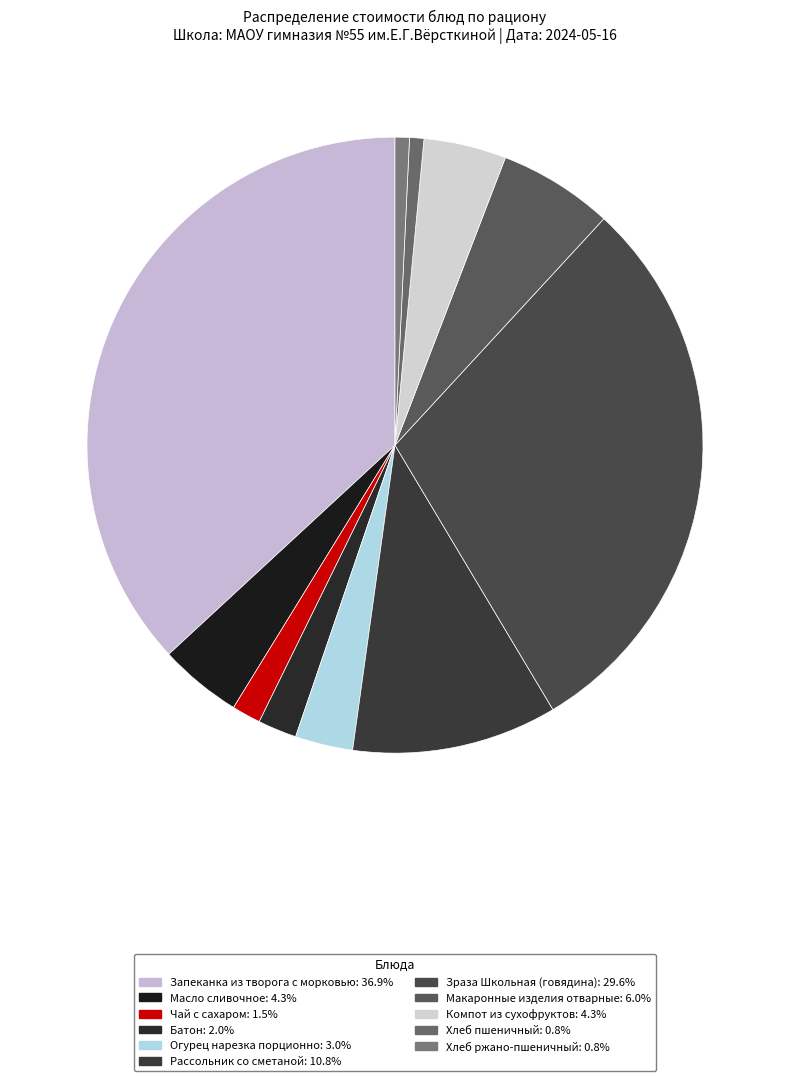

Which category has the smallest portion of the pie?

Хлеб пшеничный